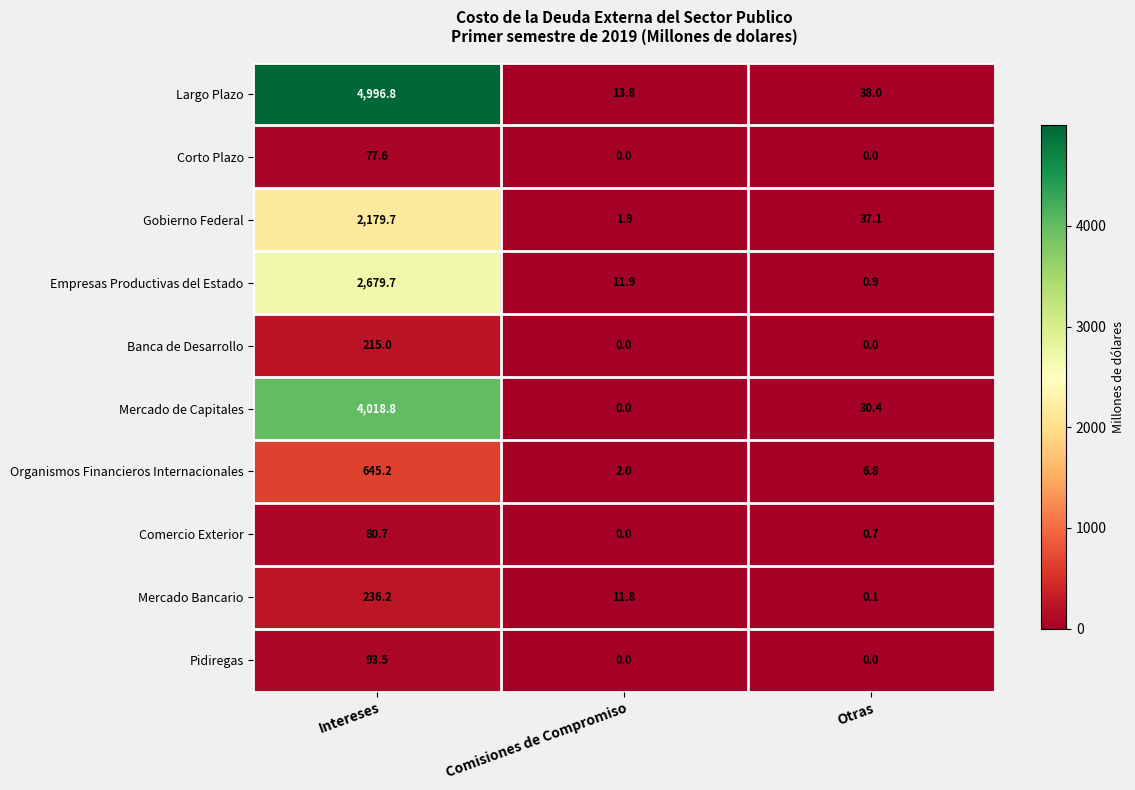

Reading left to right, list all the values displayed in this chart.

Largo Plazo: 4996.8	13.8	38.0
Corto Plazo: 77.6	0.0	0.0
Gobierno Federal: 2179.7	1.9	37.1
Empresas Productivas del Estado: 2679.7	11.9	0.9
Banca de Desarrollo: 215.0	0.0	0.0
Mercado de Capitales: 4018.8	0.0	30.4
Organismos Financieros Internacionales: 645.2	2.0	6.8
Comercio Exterior: 80.7	0.0	0.7
Mercado Bancario: 236.2	11.8	0.1
Pidiregas: 93.5	0.0	0.0